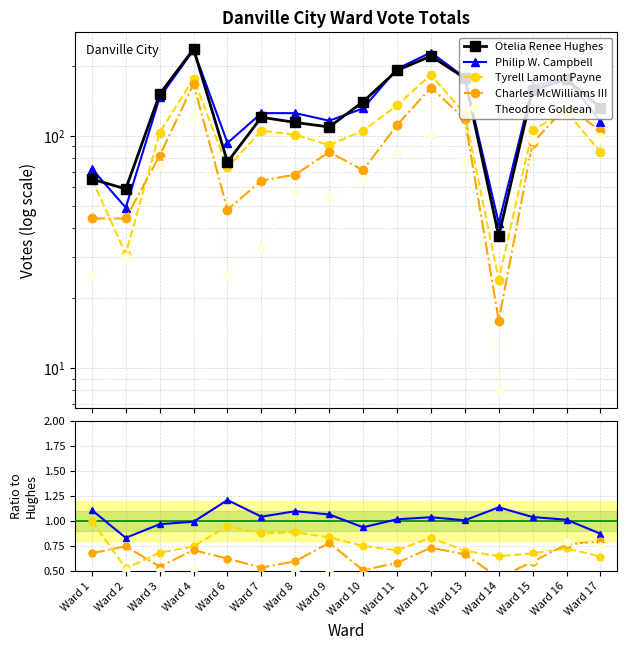

Between Ward 14 and Ward 16, which series saw the biggest shift?

Otelia Renee Hughes